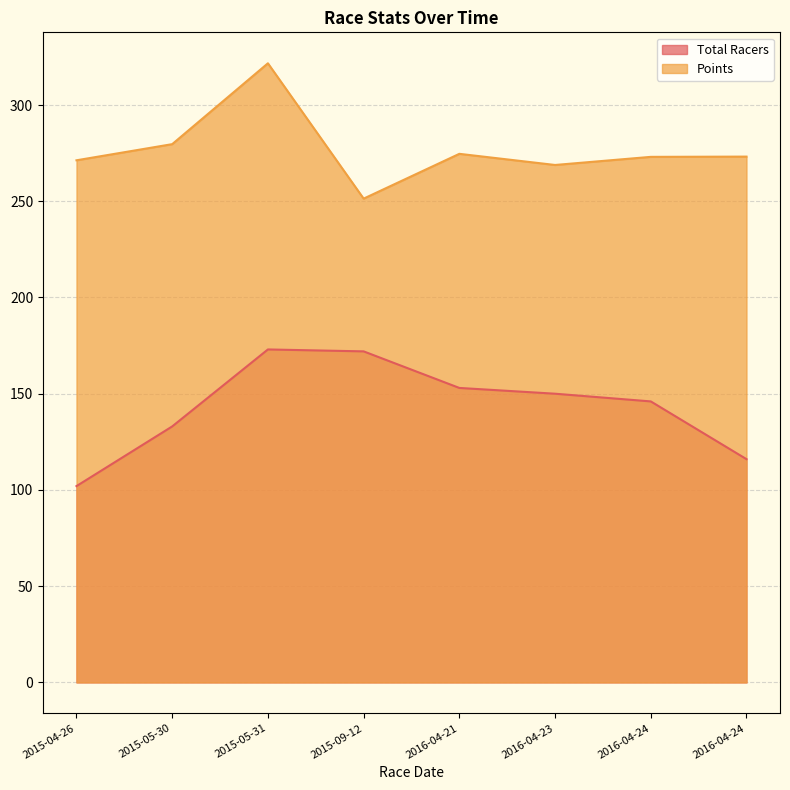

Between 2015-05-31 and 2016-04-24, which series saw the biggest shift?

Points